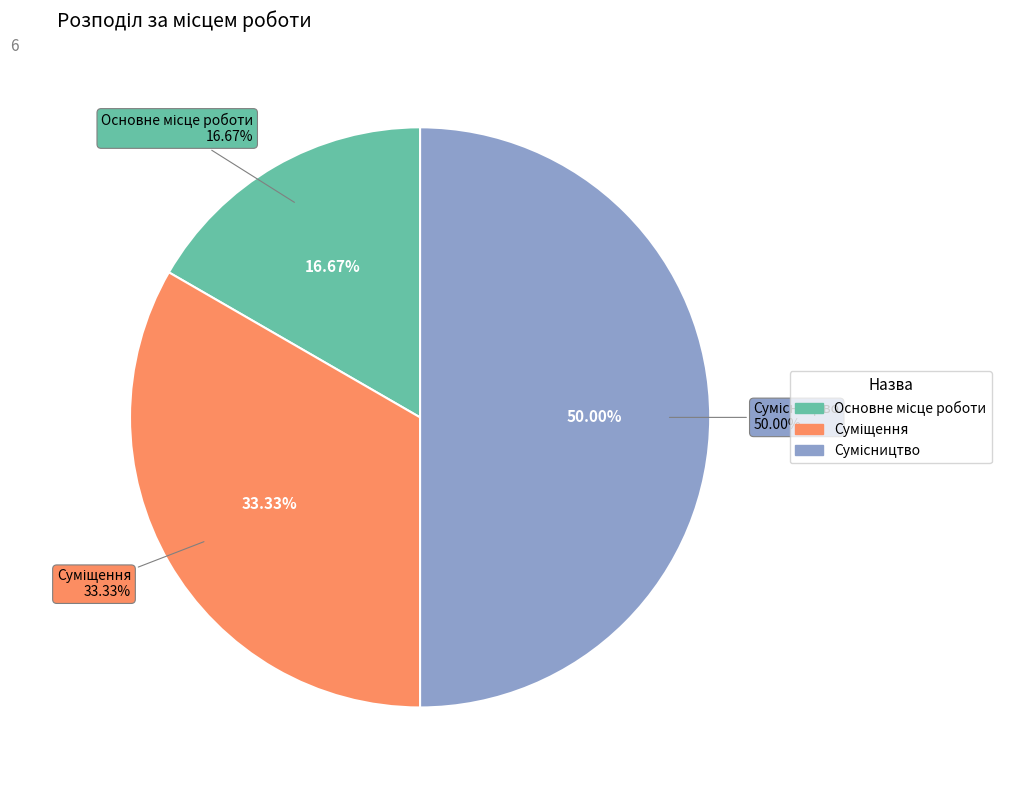

What percentage is the Основне місце роботи slice, to the nearest percent?

17%